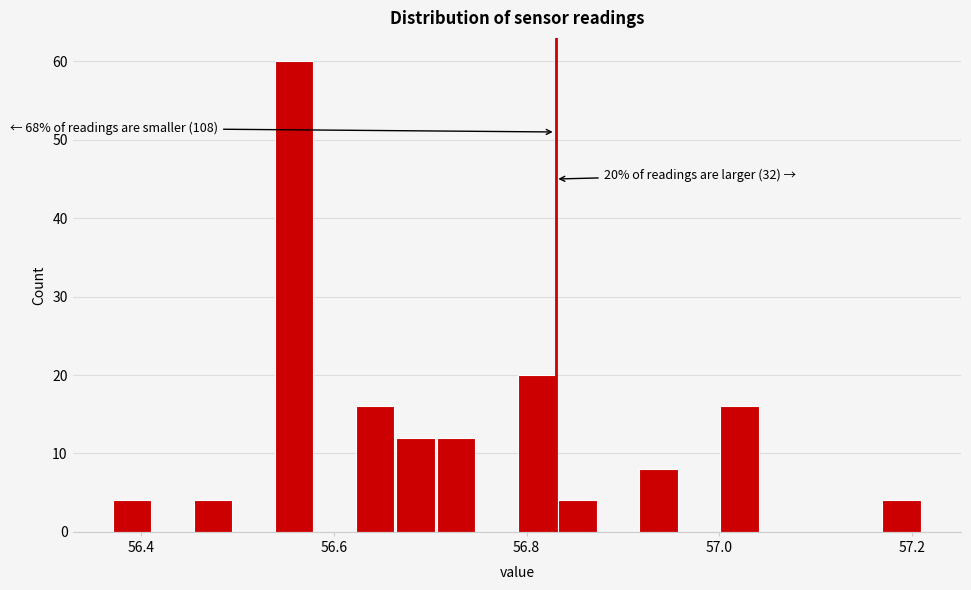

Read against the x-axis, roughly where is the centre of the tallest bar?

56.56